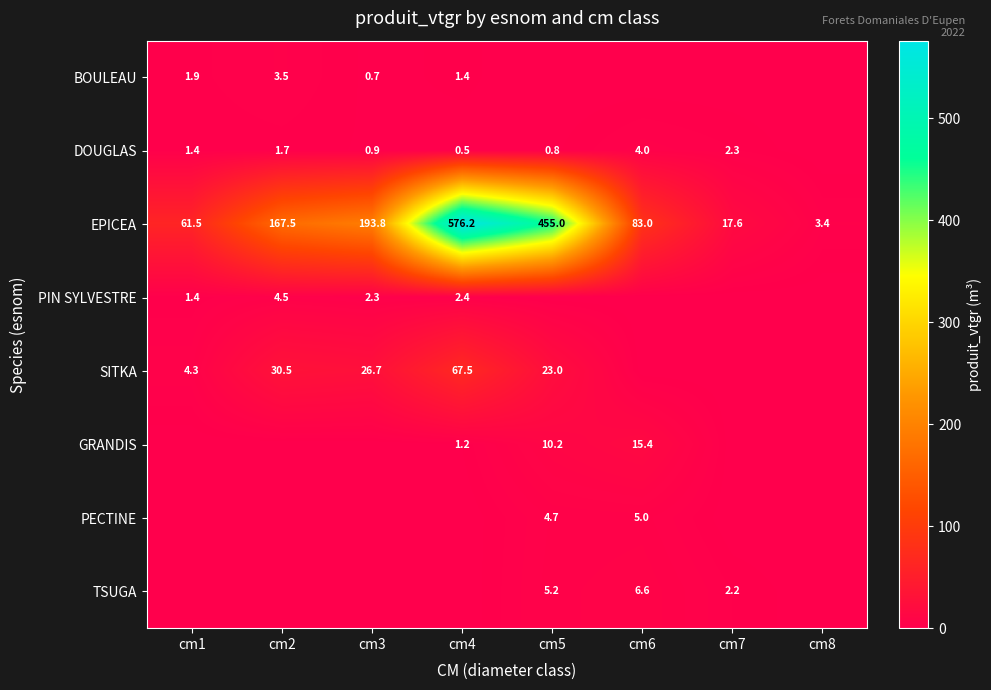

Is the value of EPICEA at cm8 greater than the value of DOUGLAS at cm4?

Yes